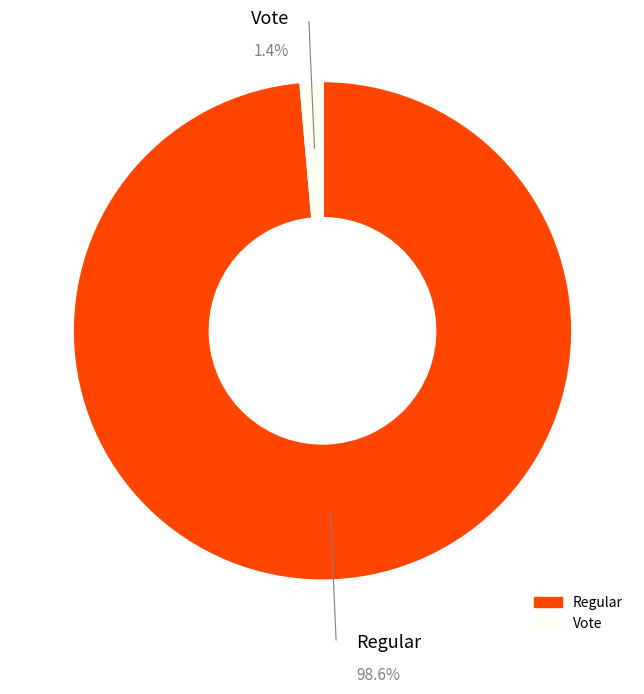

Between Regular and Vote, which is larger?

Regular